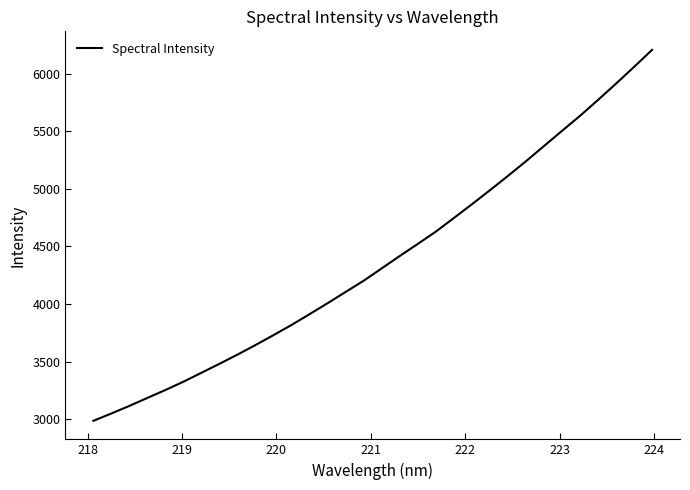

What is the minimum value shown in the chart?

2986.8